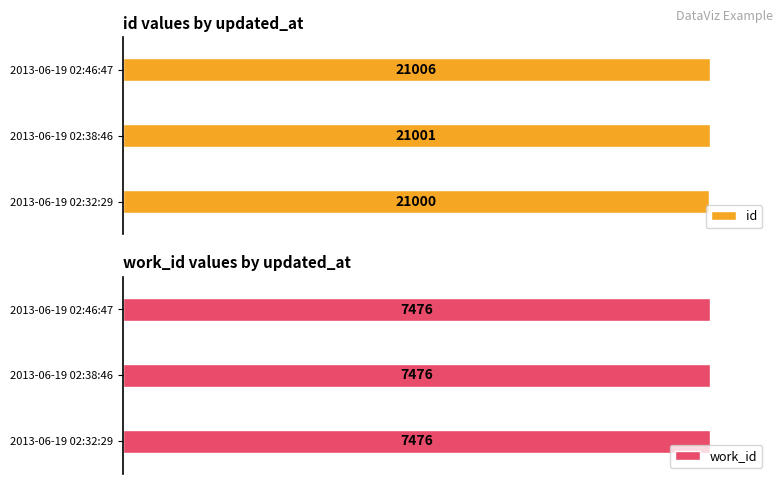

Rank the categories by id value from lowest to highest.

2013-06-19 02:32:29, 2013-06-19 02:38:46, 2013-06-19 02:46:47